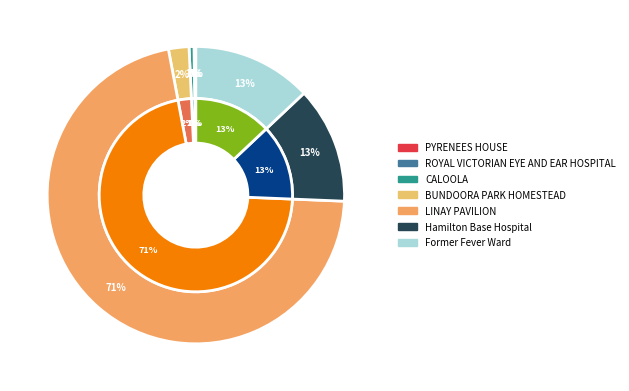

True or false: LINAY PAVILION accounts for 71% of the total.

True